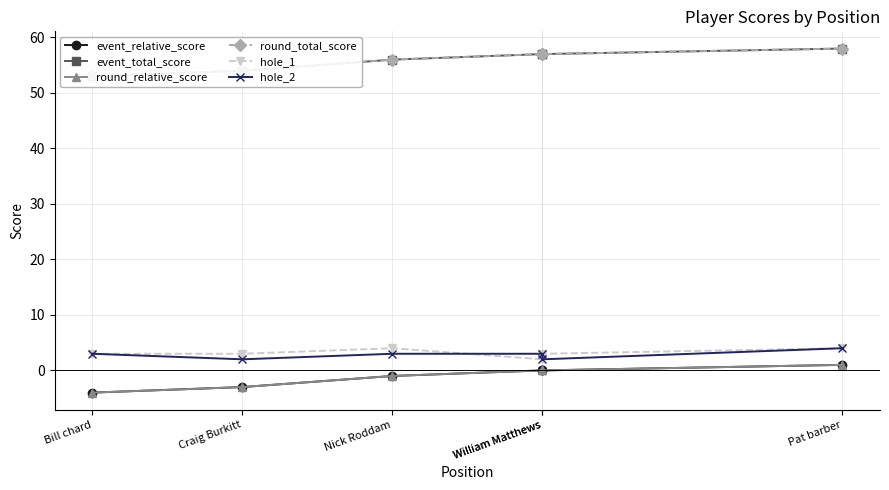

At which label does round_total_score reach its minimum?

Bill chard